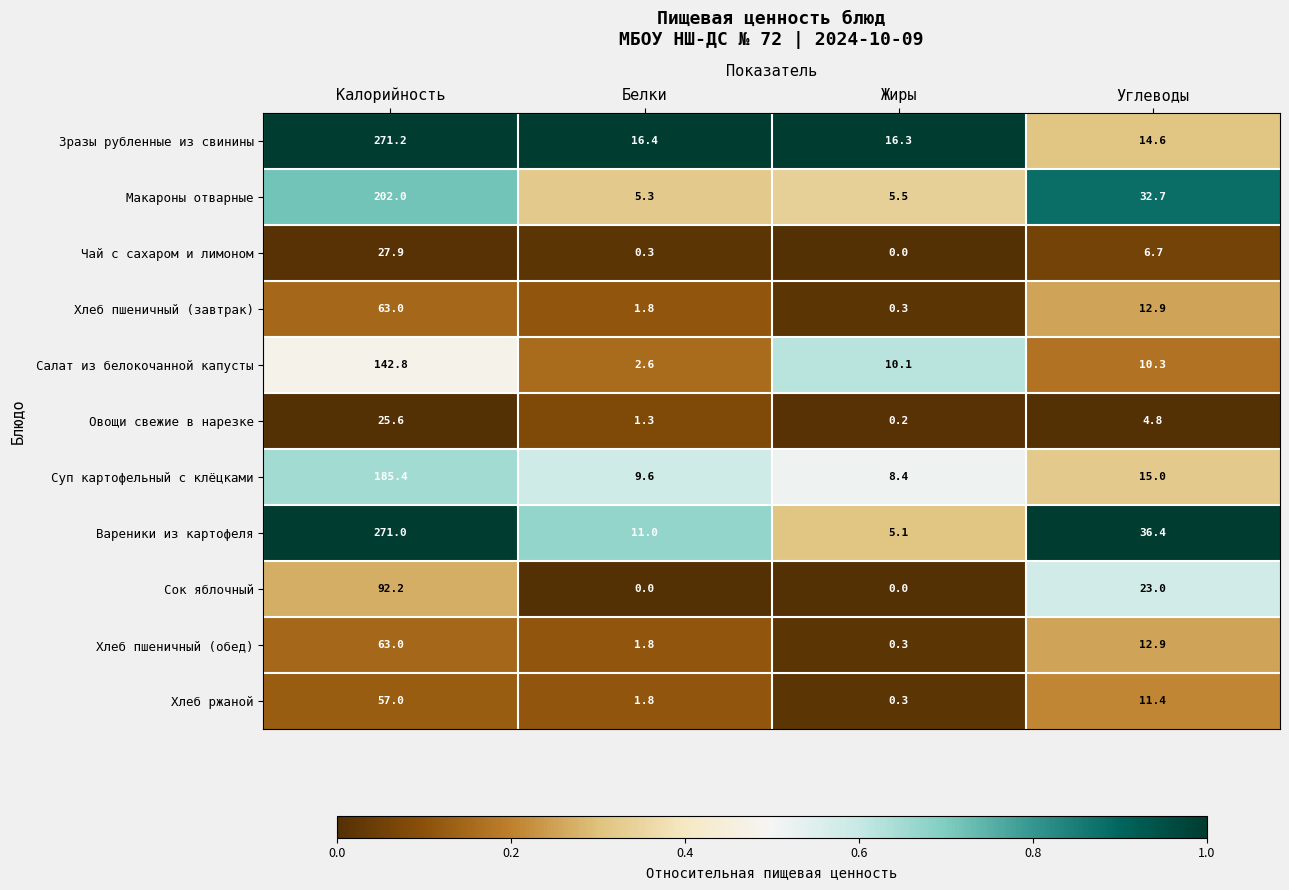

At which category is the sum across all series the highest?

Калорийность